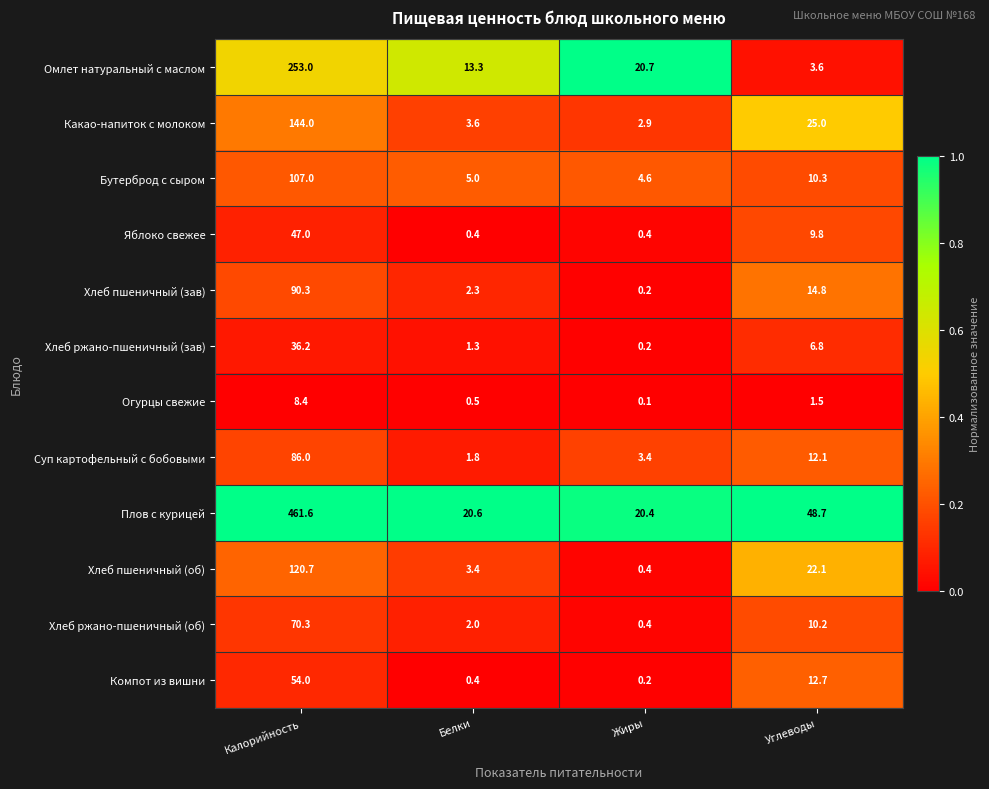

Which category has the highest value across all series?

Калорийность